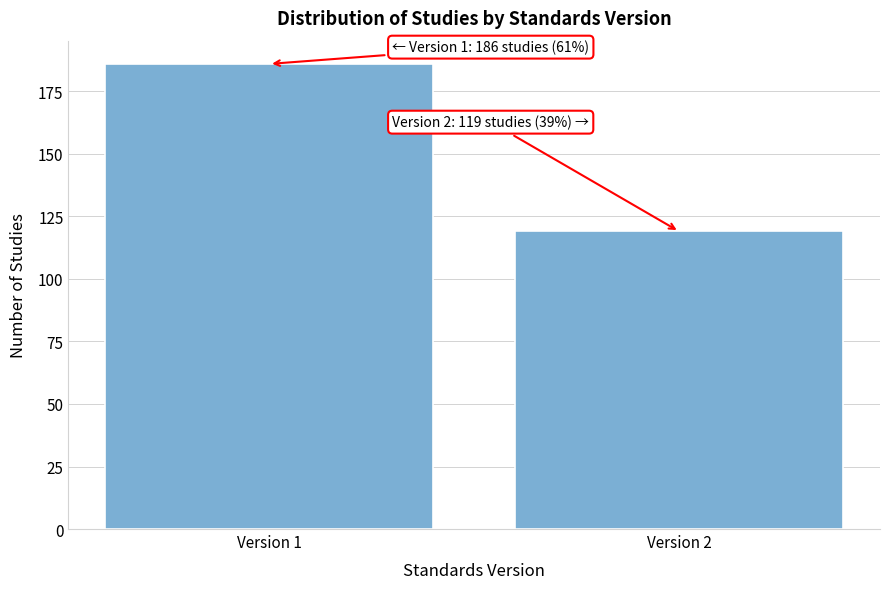

Reading left to right, list all the values displayed in this chart.

Version 1=186	Version 2=119